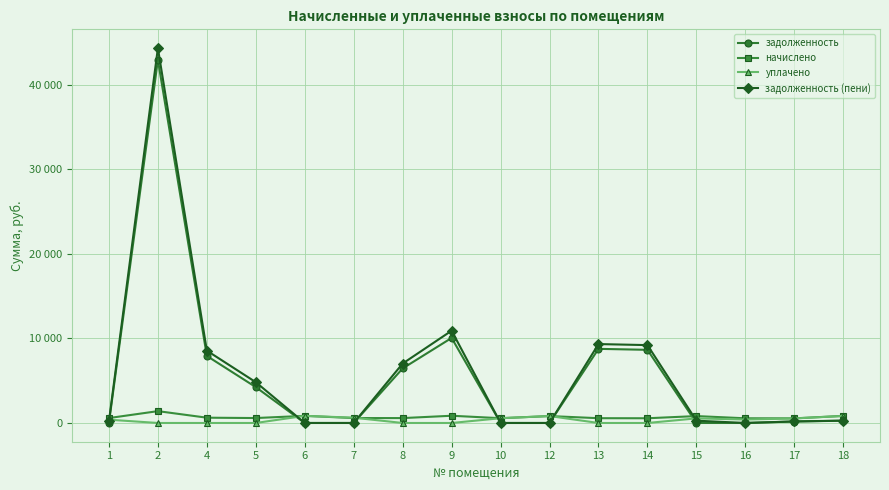

What is the difference between the highest and lowest values at 12?

818.4